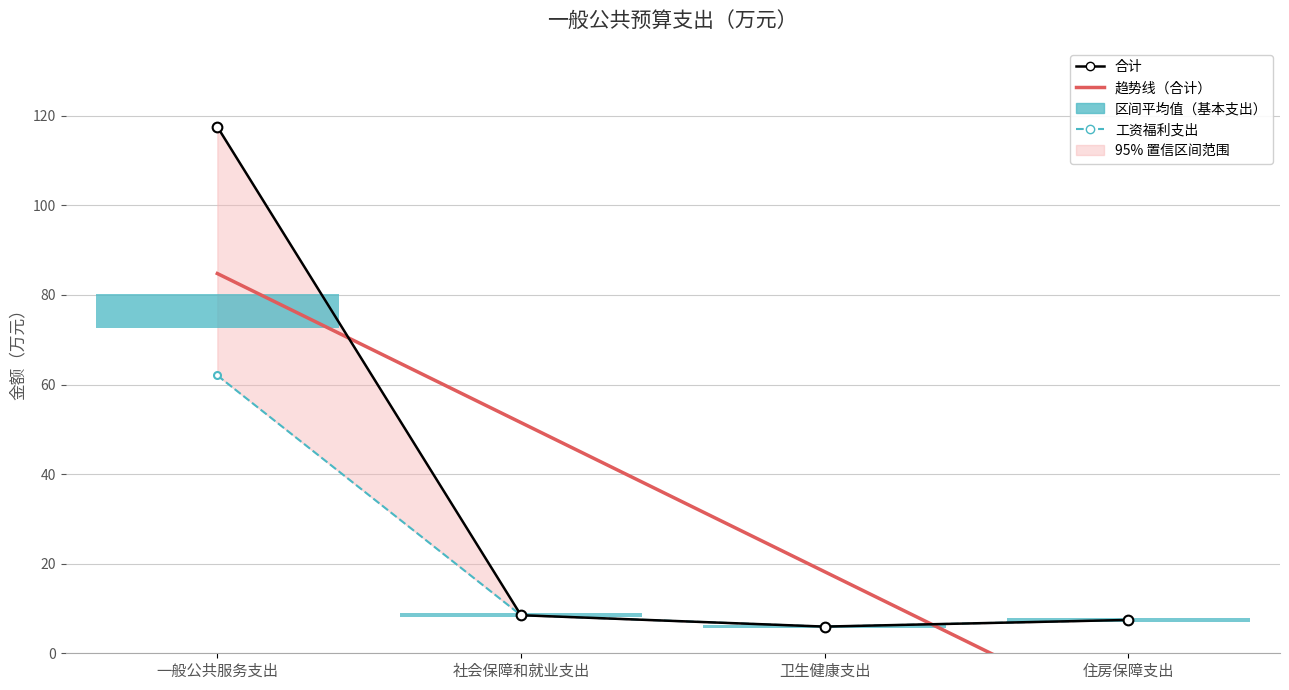

What is the greatest value displayed?

117.5